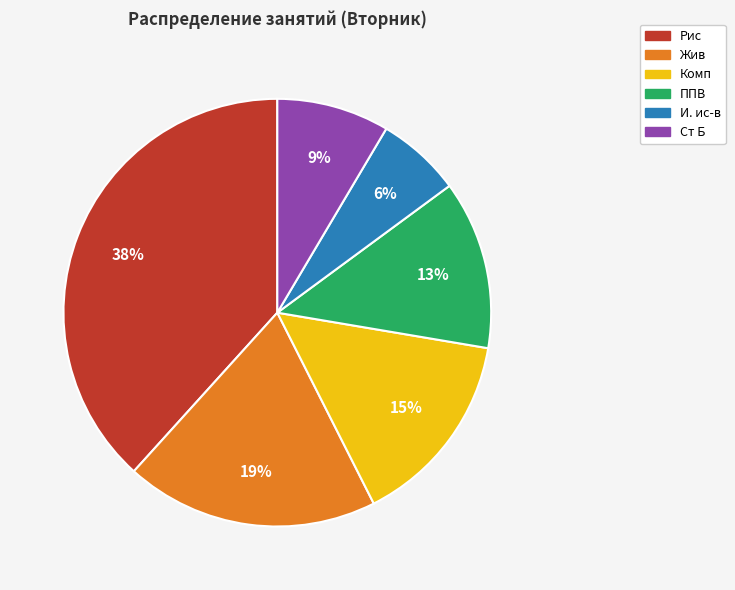

How many segments does this pie chart have?

6